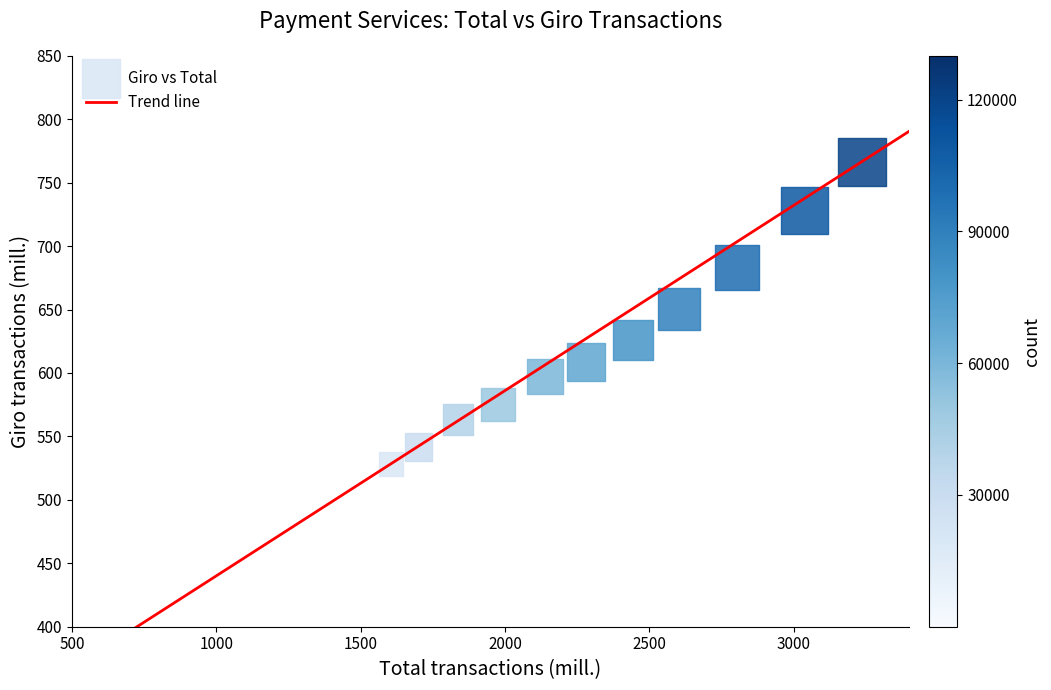

What is the average Y value?

624.4